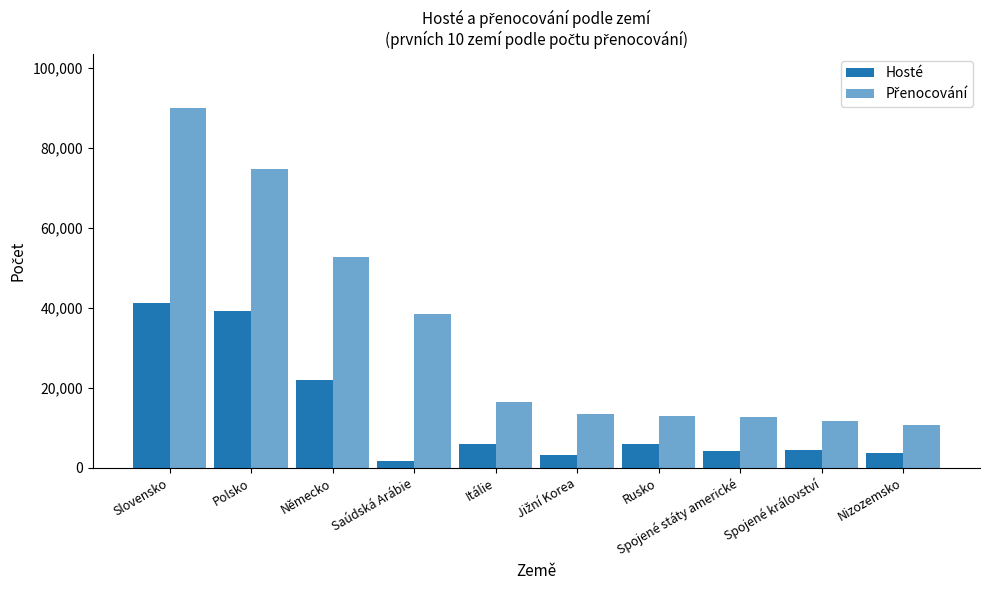

Which label corresponds to the largest value in the chart?

Slovensko